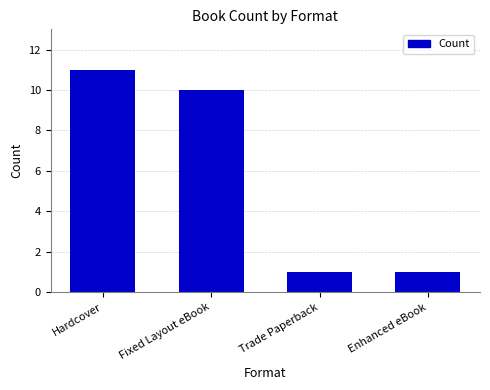

How many bars are there in total?

4